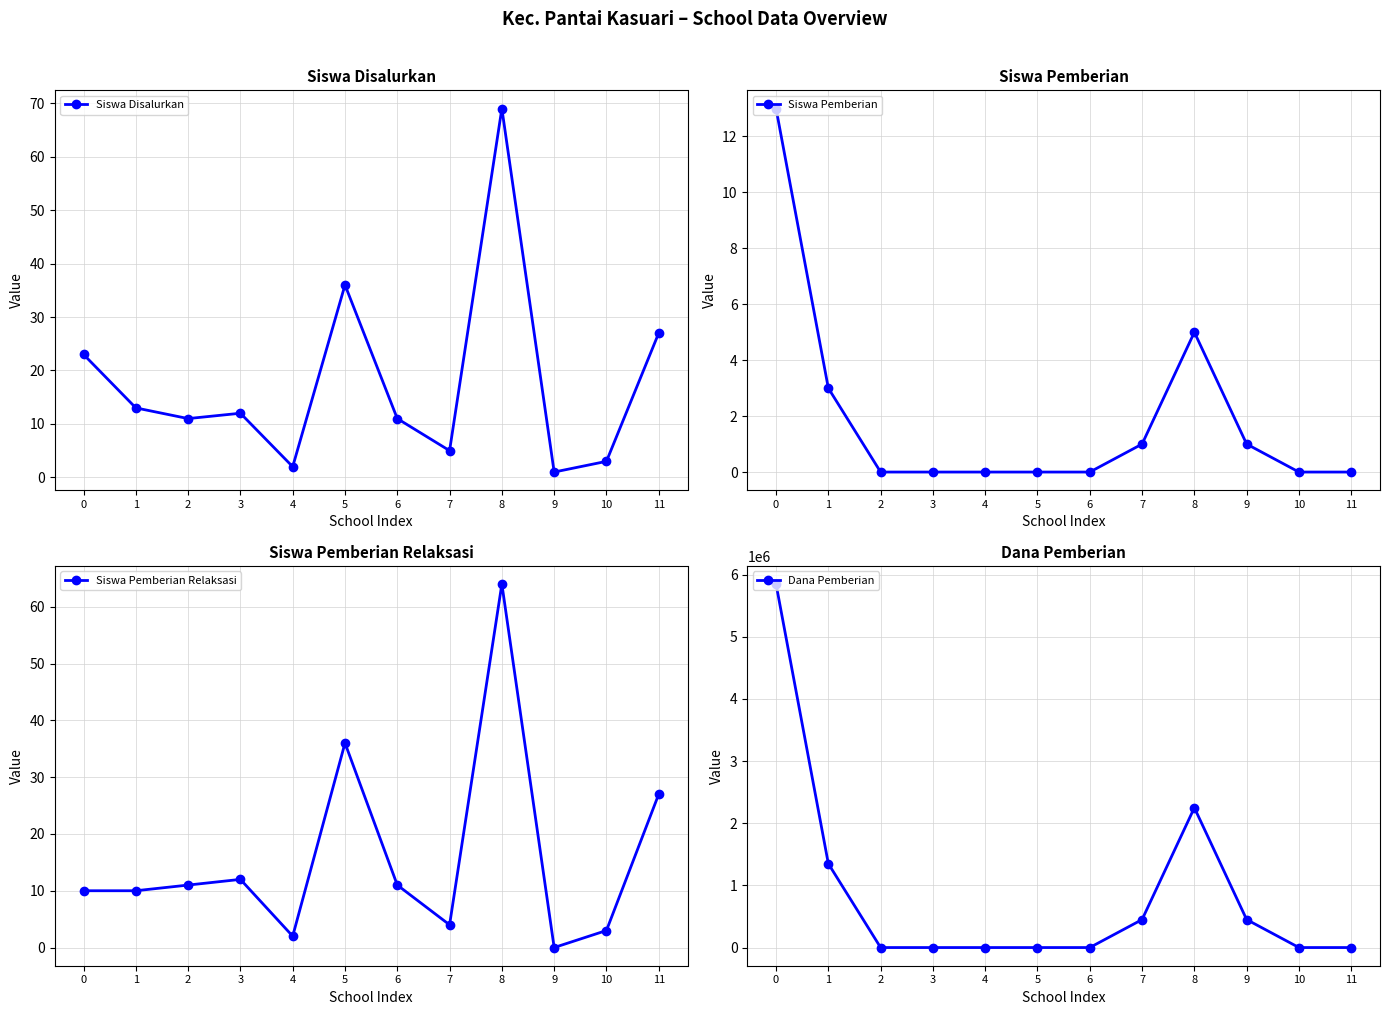

At 2, list the series in order from largest to smallest.

Siswa Disalurkan, Siswa Pemberian Relaksasi, Siswa Pemberian, Dana Pemberian